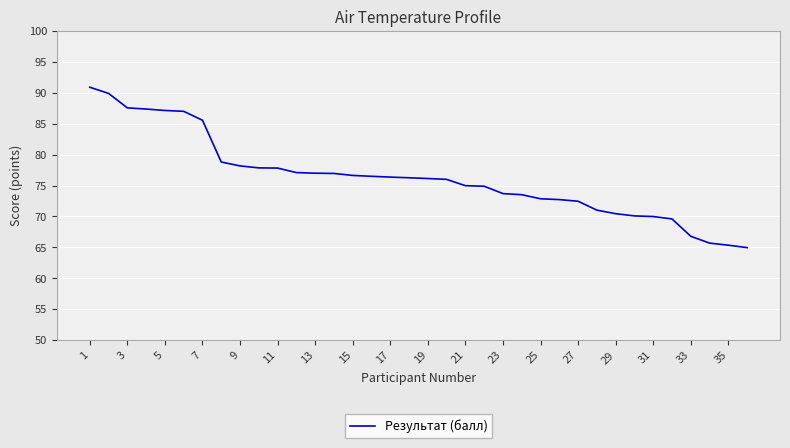

What is the minimum value shown in the chart?

65.0